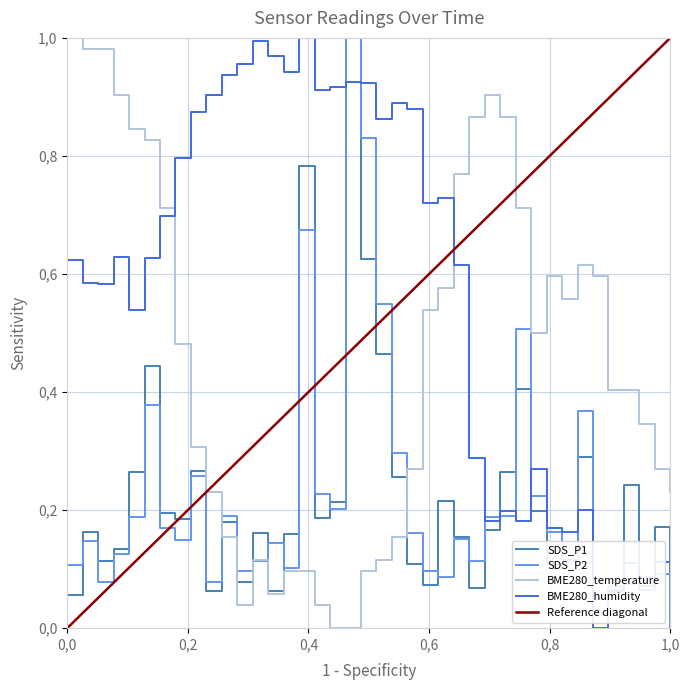

Reading right to left, extract all data points from this chart.

SDS_P1: 0.0	0.2	0.1	0.2	0.1	0.0	0.3	0.1	0.1	0.2	0.4	0.3	0.2	0.1	0.2	0.2	0.1	0.1	0.3	0.5	0.6	1.0	0.2	0.2	0.8	0.2	0.1	0.2	0.1	0.2	0.1	0.3	0.2	0.2	0.4	0.3	0.1	0.1	0.2	0.1
SDS_P2: 0.0	0.1	0.1	0.1	0.1	0.1	0.4	0.1	0.2	0.2	0.5	0.2	0.2	0.1	0.2	0.1	0.1	0.2	0.3	0.5	0.8	1.0	0.2	0.2	0.7	0.1	0.1	0.1	0.1	0.2	0.1	0.3	0.1	0.2	0.4	0.2	0.1	0.1	0.1	0.1
BME280_temperature: 0.2	0.3	0.3	0.4	0.4	0.6	0.6	0.6	0.6	0.5	0.7	0.9	0.9	0.9	0.8	0.6	0.5	0.3	0.2	0.1	0.1	0.0	0.0	0.0	0.1	0.1	0.1	0.1	0.0	0.2	0.2	0.3	0.5	0.7	0.8	0.8	0.9	1.0	1.0	1.0
BME280_humidity: 0.1	0.1	0.1	0.1	0.1	0.0	0.2	0.2	0.2	0.3	0.2	0.2	0.2	0.3	0.6	0.7	0.7	0.9	0.9	0.9	0.9	0.9	0.9	0.9	1.0	0.9	1.0	1.0	1.0	0.9	0.9	0.9	0.8	0.7	0.6	0.5	0.6	0.6	0.6	0.6